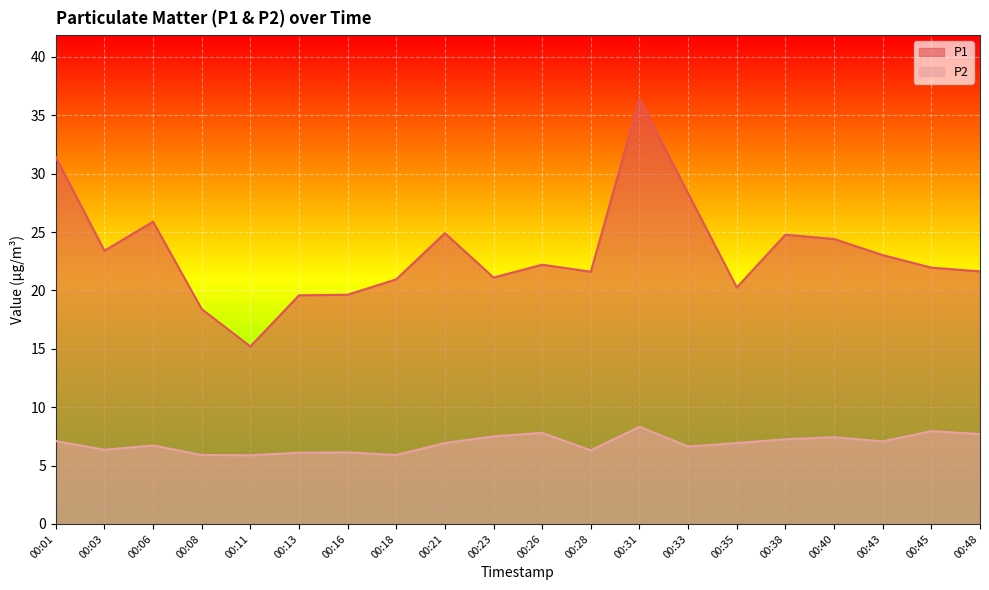

The P1 series shows 24.8 at 00:38. True or false?

True